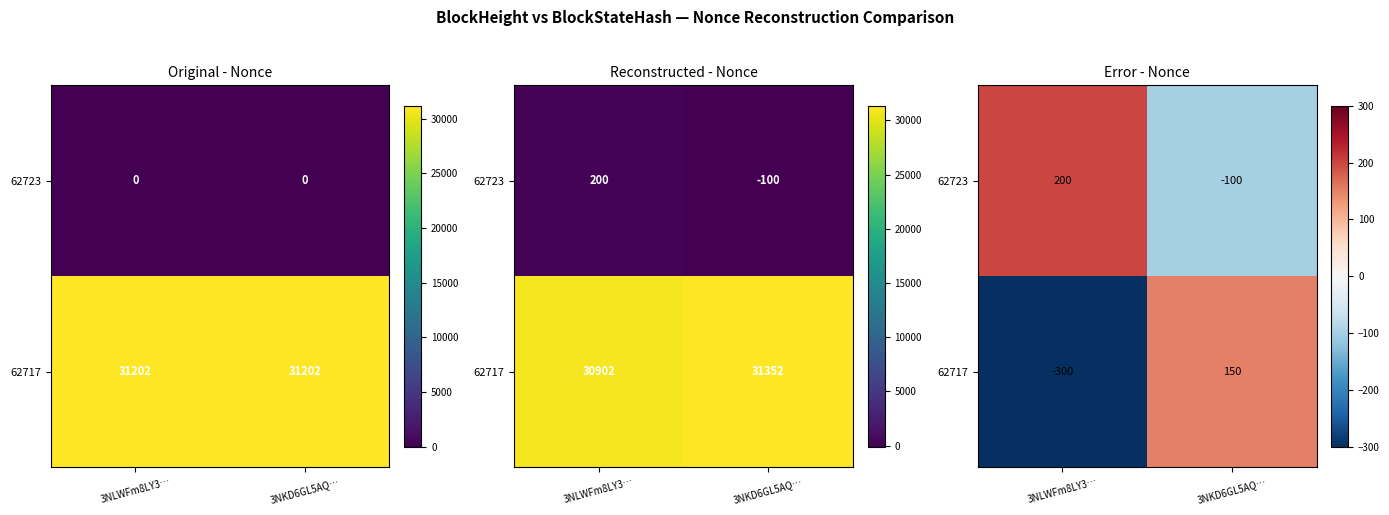

What is the sum of all 62717 values?

-150